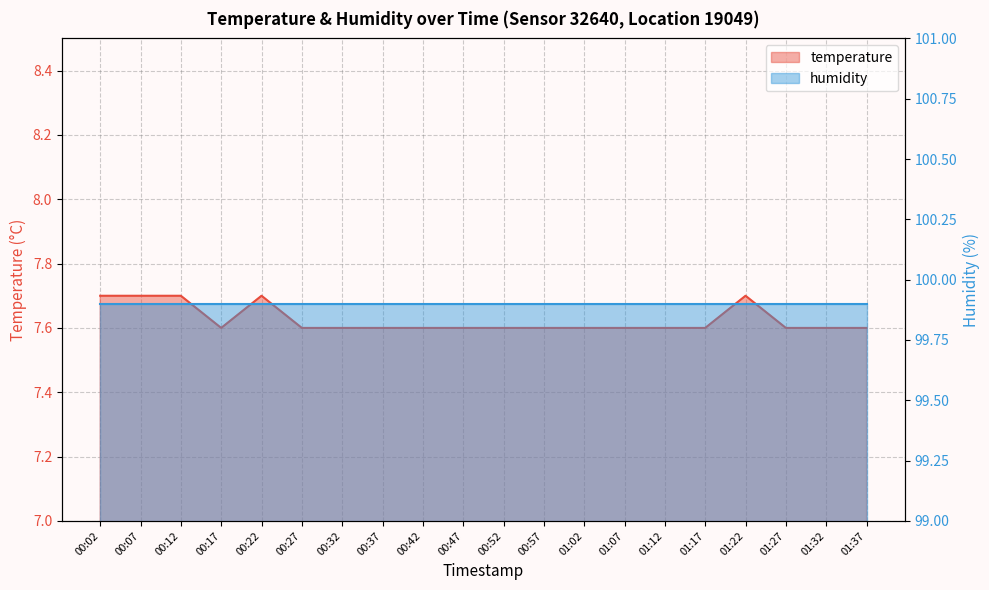

At which category does the data reach its first local peak?

00:22